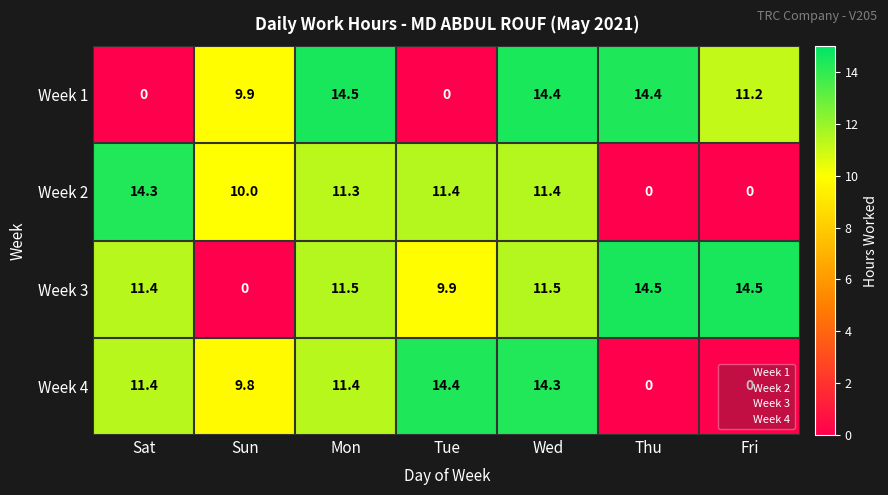

Between Sun and Fri, which series saw the biggest shift?

Week 3